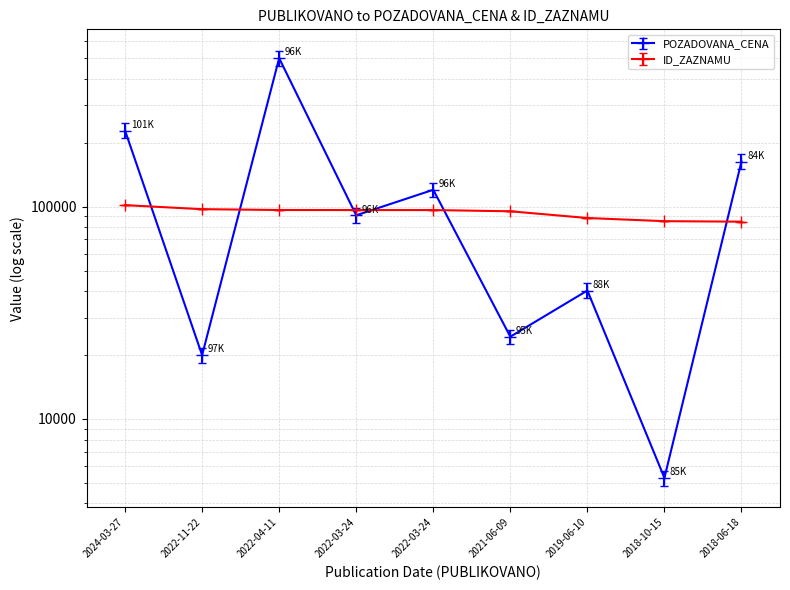

Which series ends up on top after the final intersection of ID_ZAZNAMU and POZADOVANA_CENA?

POZADOVANA_CENA